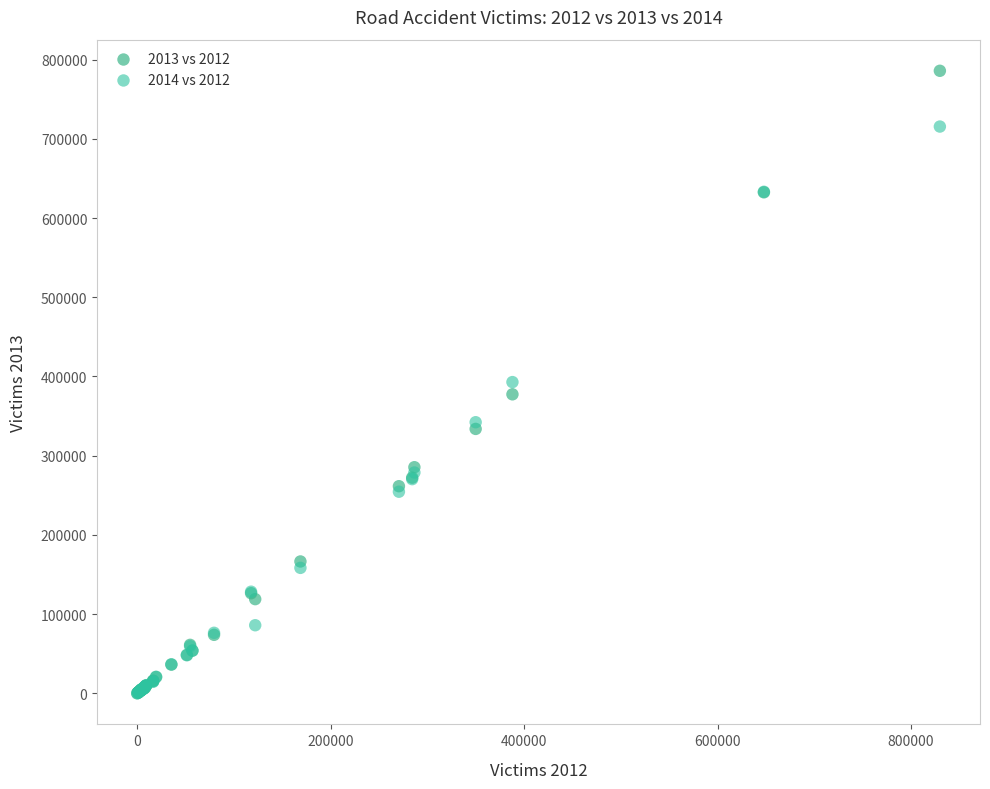

Which series contains the highest Y value?

2013 vs 2012